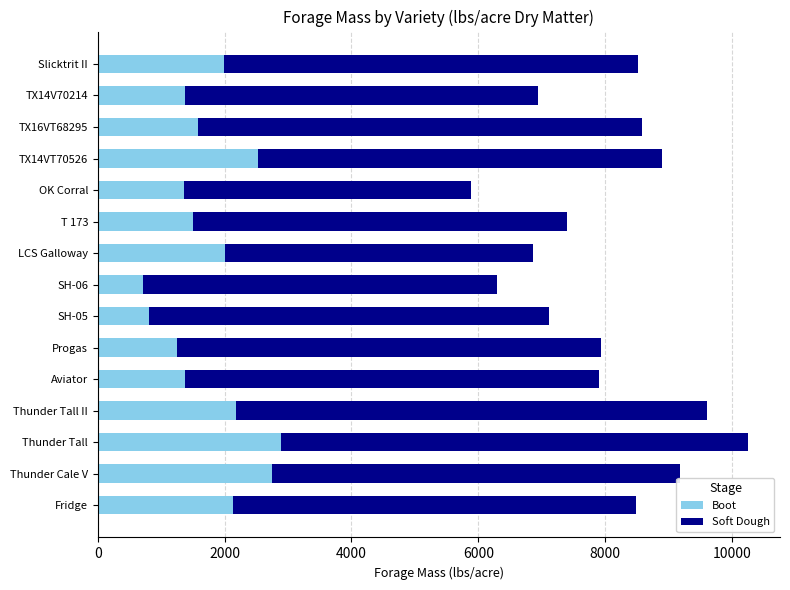

The value of Boot at SH-05 is 813.8. True or false?

True